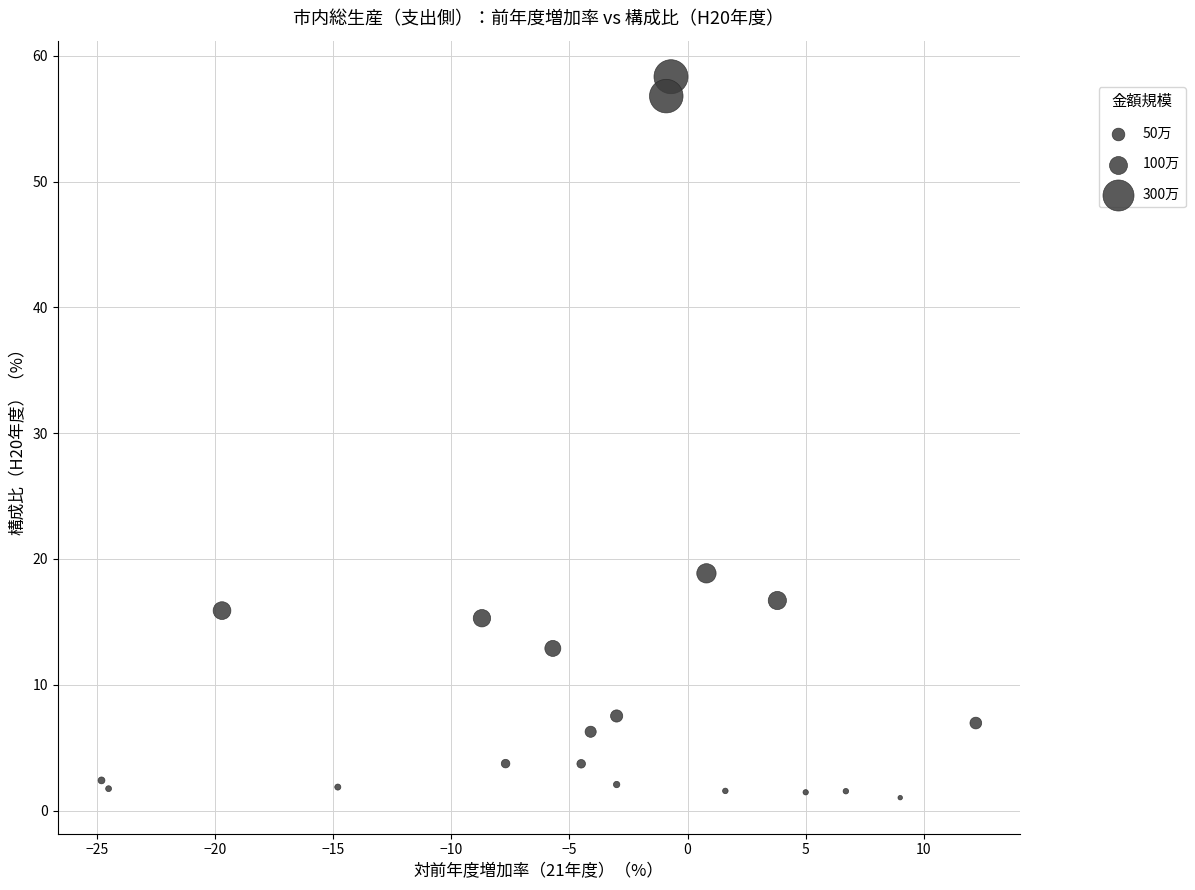

What is the range of Y values (max minus min)?

57.3